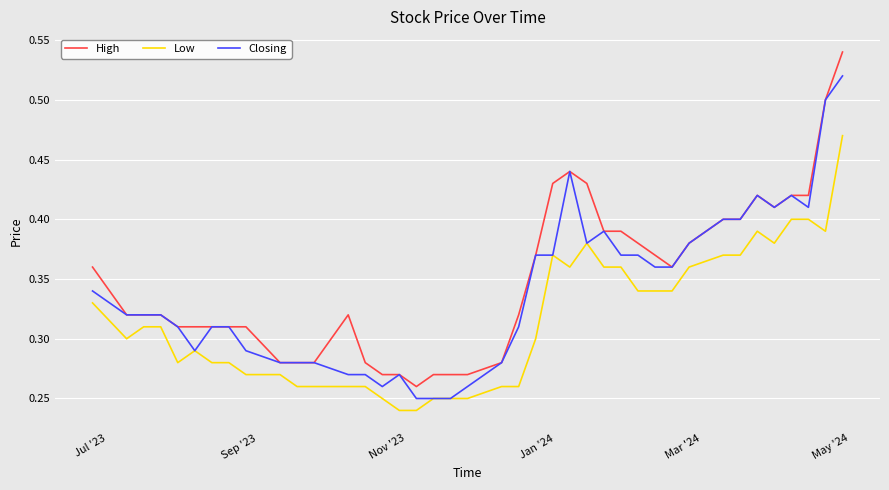

True or false: Low has more than 2 points higher than both neighbors.

True